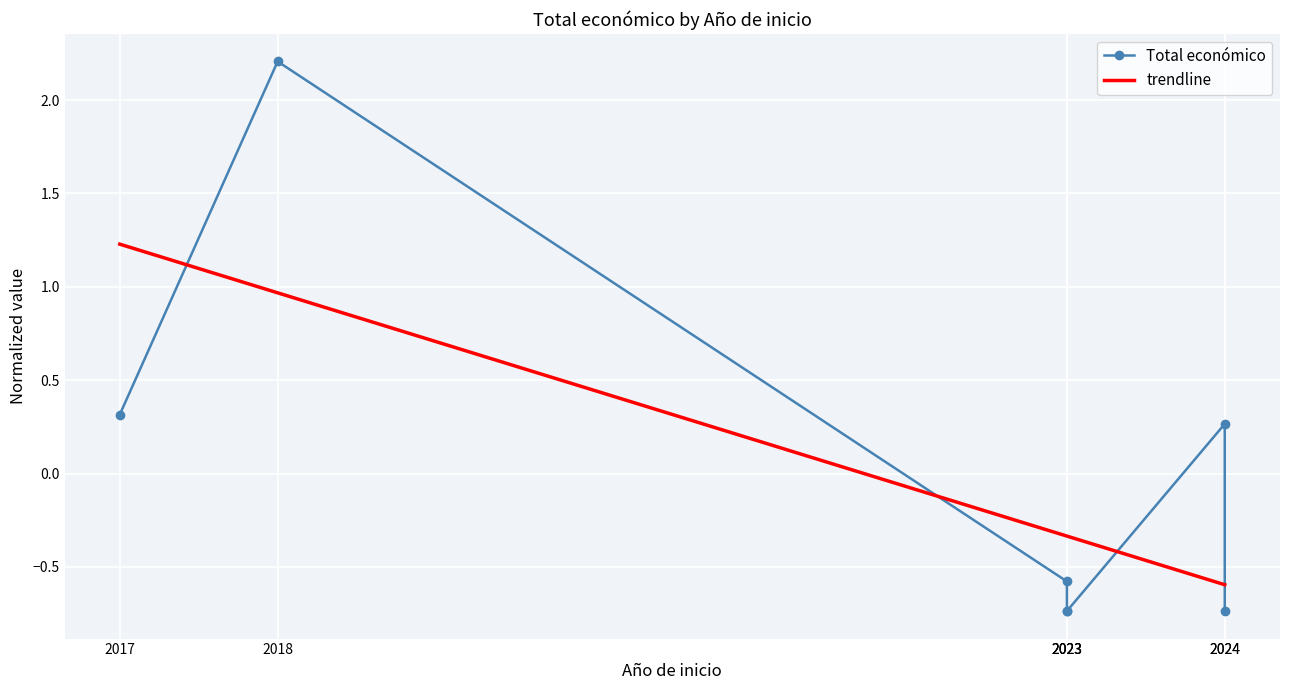

How many positive values does the trendline series have?

2